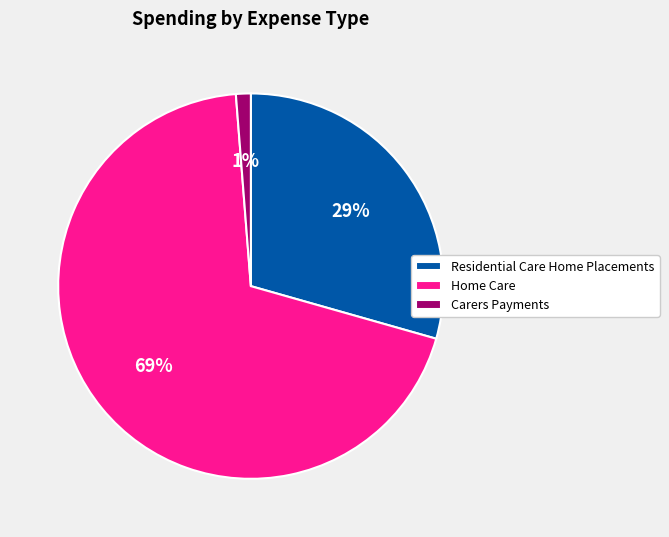

To the nearest percent, what is the difference between the Carers Payments and Residential Care Home Placements slice percentages?

28%